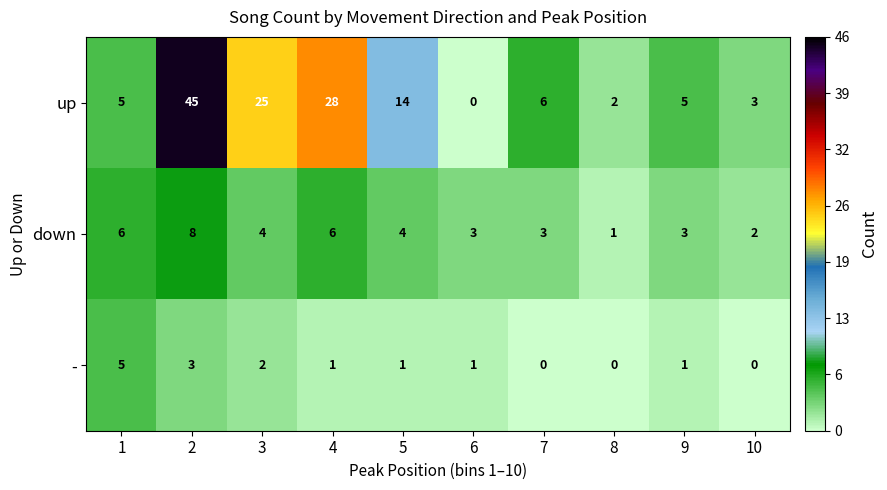

Which series has the widest spread of values?

up